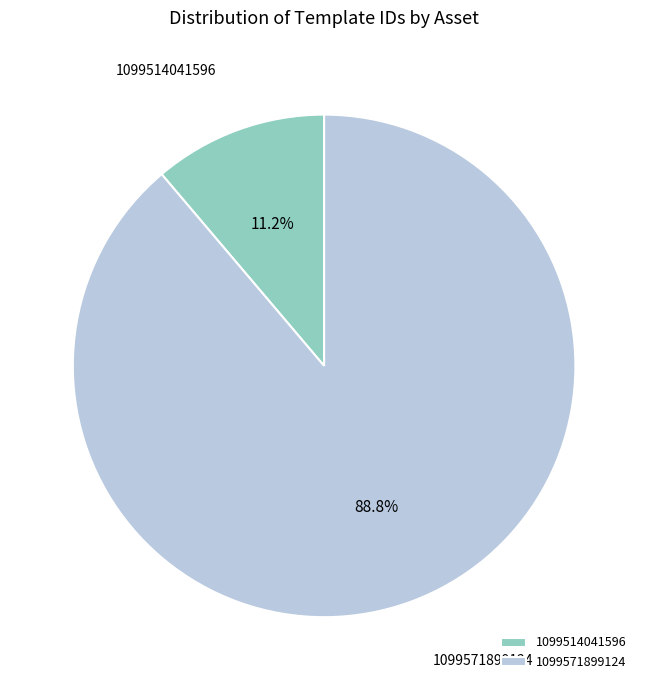

Which slice is the largest?

1099571899124